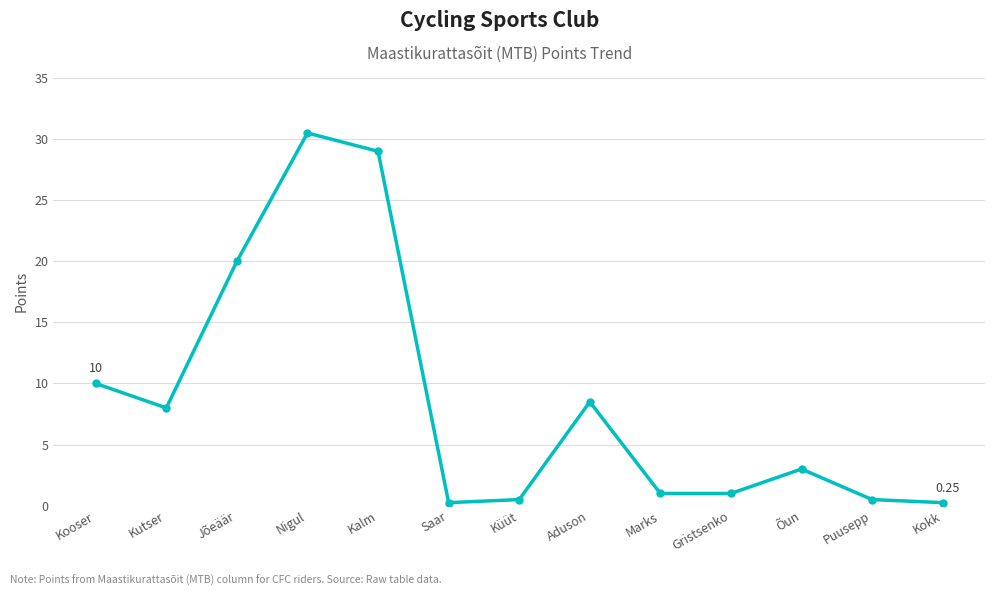

Where does the data first go above 3?

Kooser